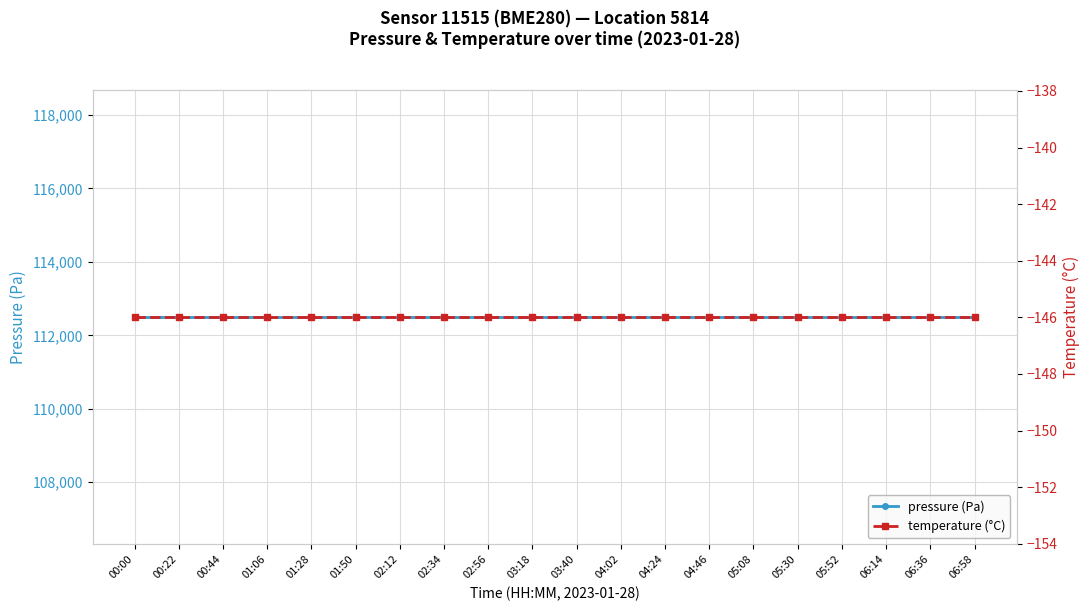

Which has a higher value, 01:06 or 03:18?

01:06